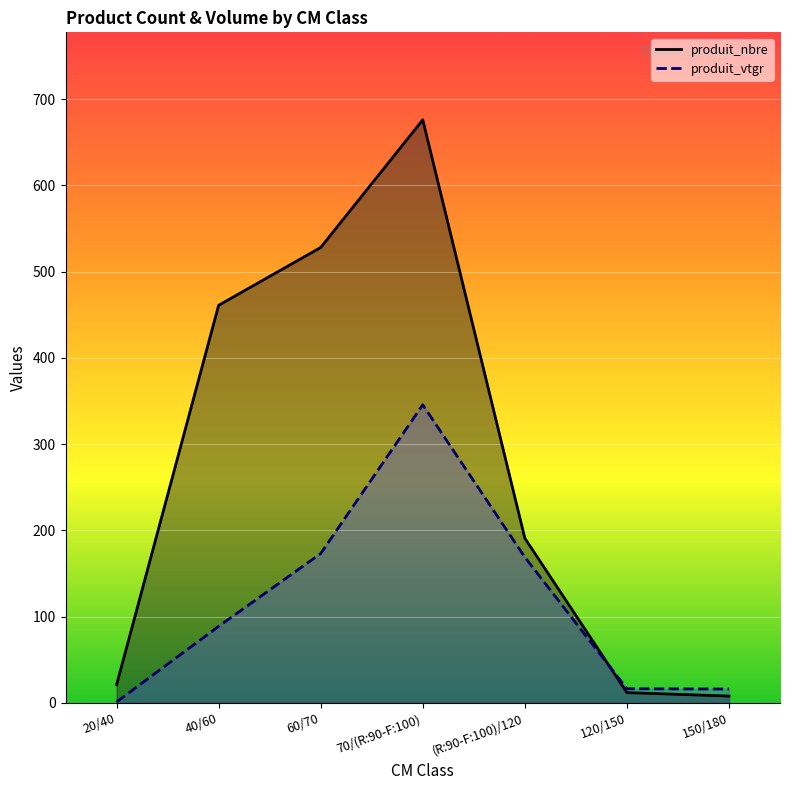

At which category is the sum across all series the highest?

70/(R:90-F:100)